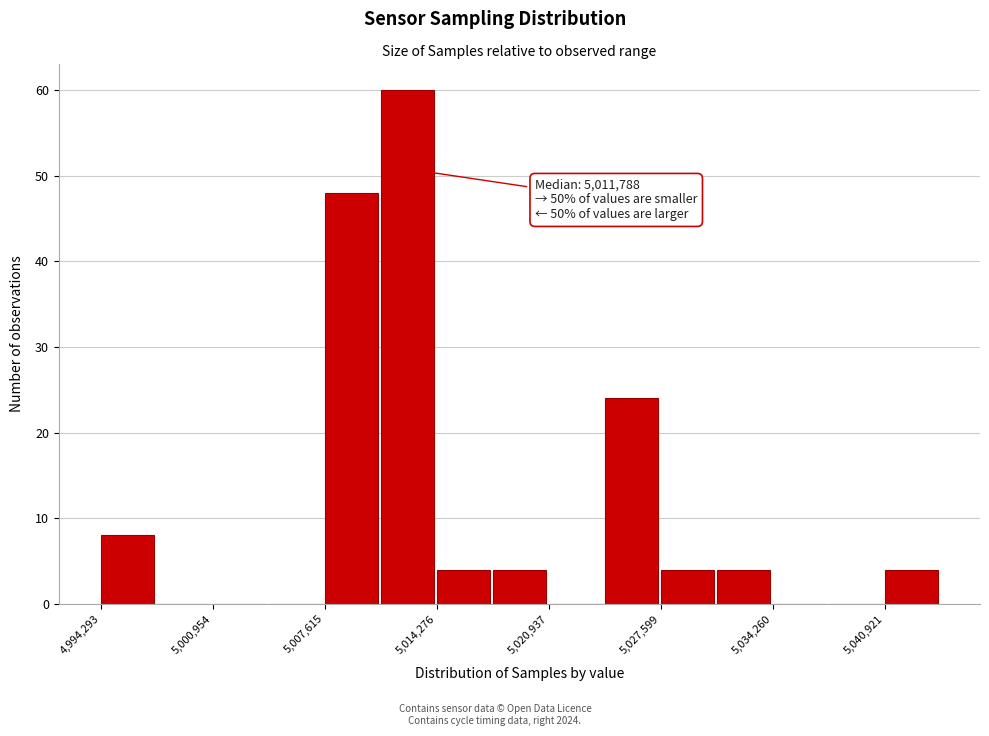

Read against the x-axis, roughly where is the centre of the tallest bar?

5013000